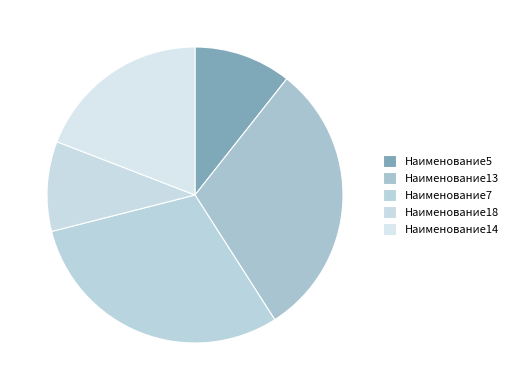

Count the number of slices in the pie.

5